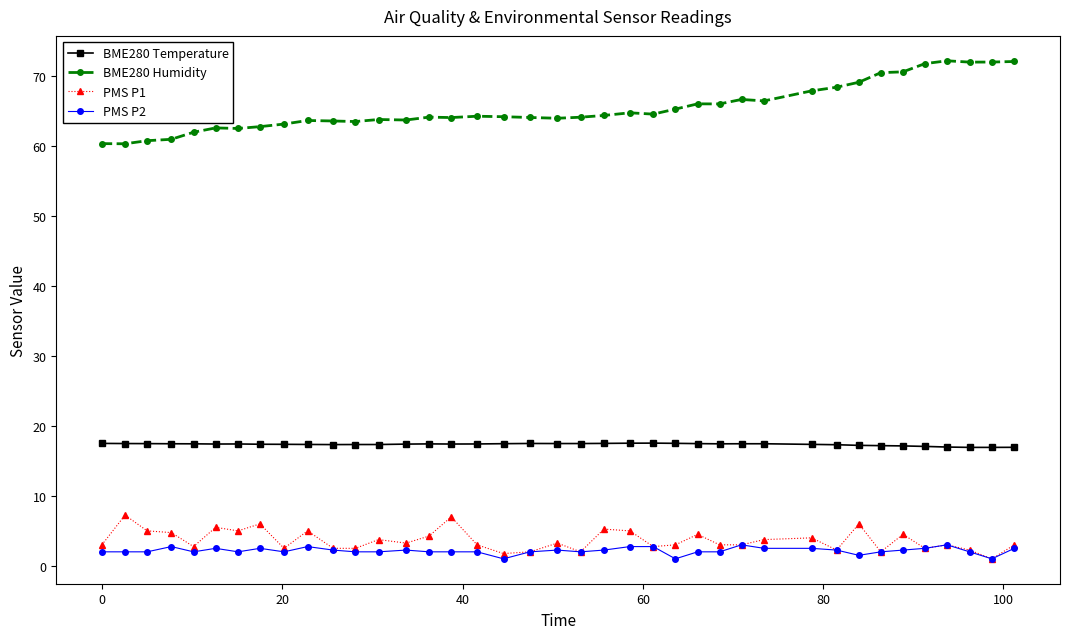

True or false: BME280 Temperature and PMS P2 intersect in this chart.

False